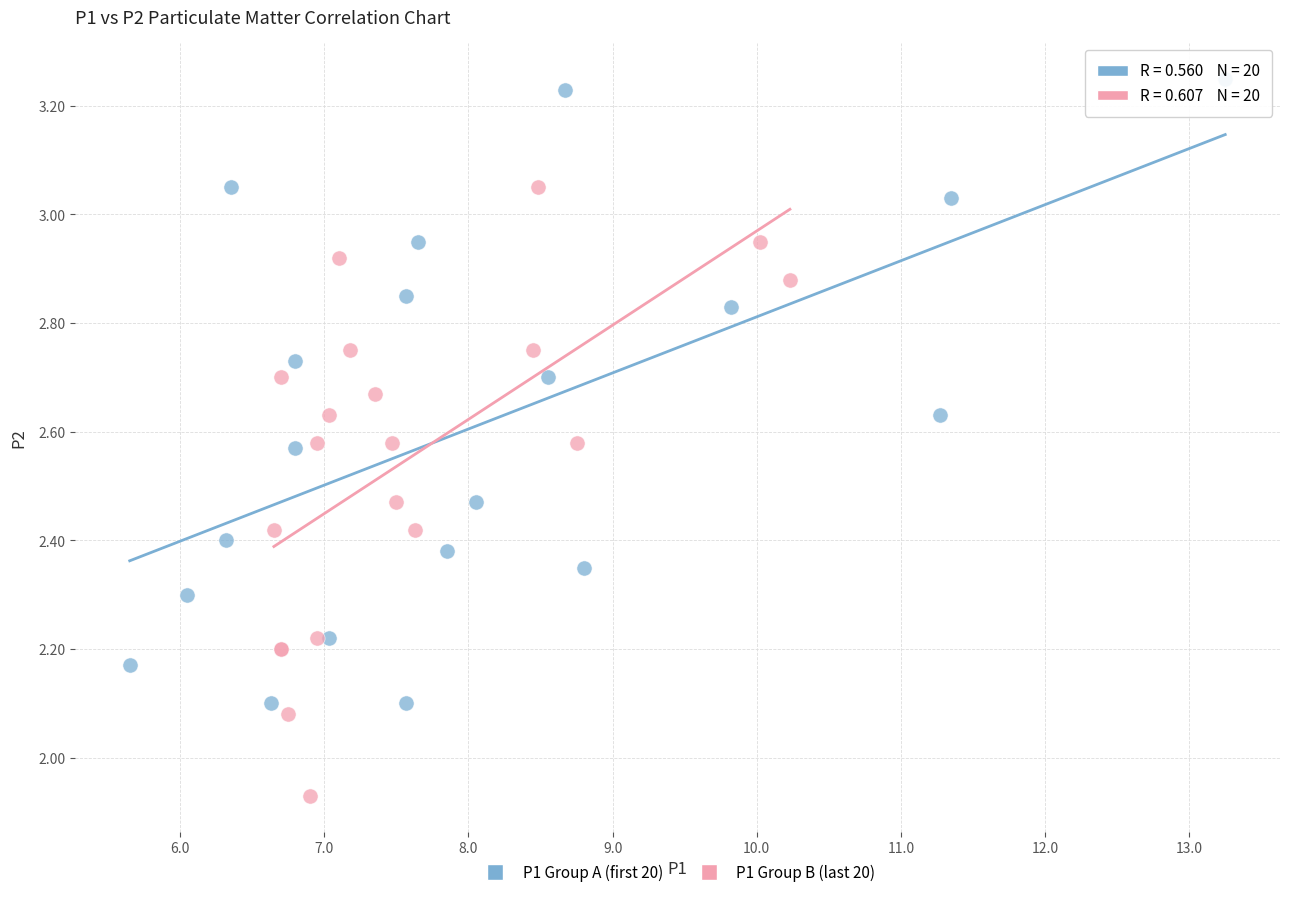

Which series has the largest Y range (max minus min)?

P1 Group A (first 20)